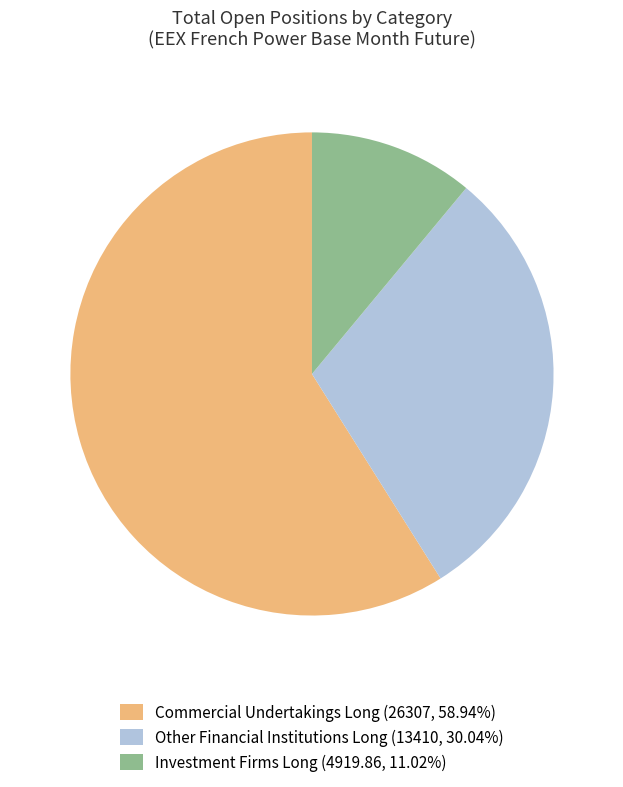

How many segments does this pie chart have?

3